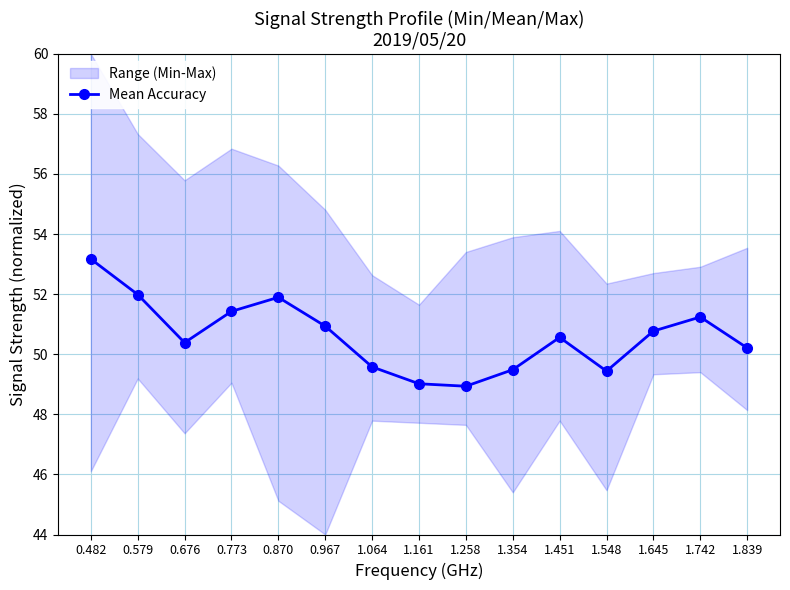

How many interior local valleys (lower than both neighbors) does the data have?

3